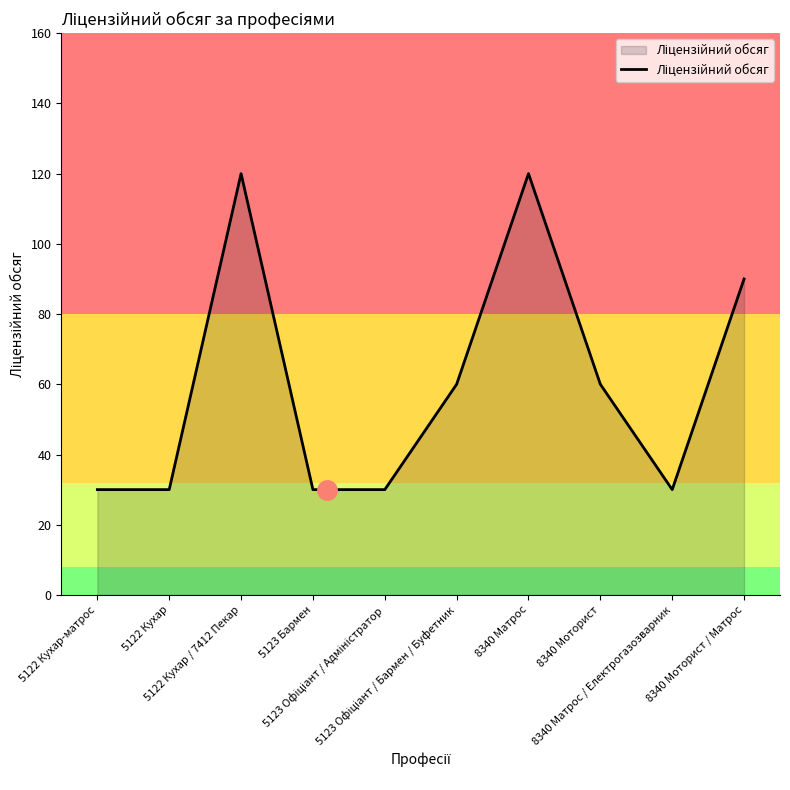

What is the greatest value displayed?

120